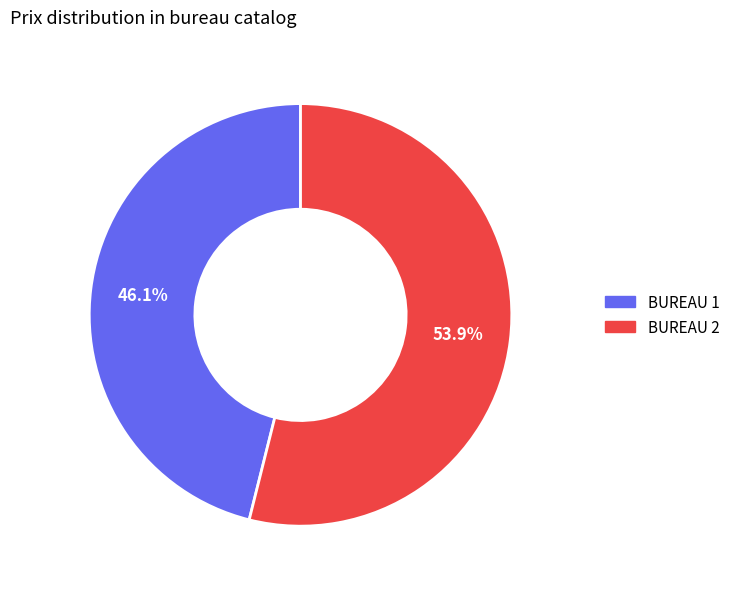

Rank the categories by value from lowest to highest.

BUREAU 1, BUREAU 2